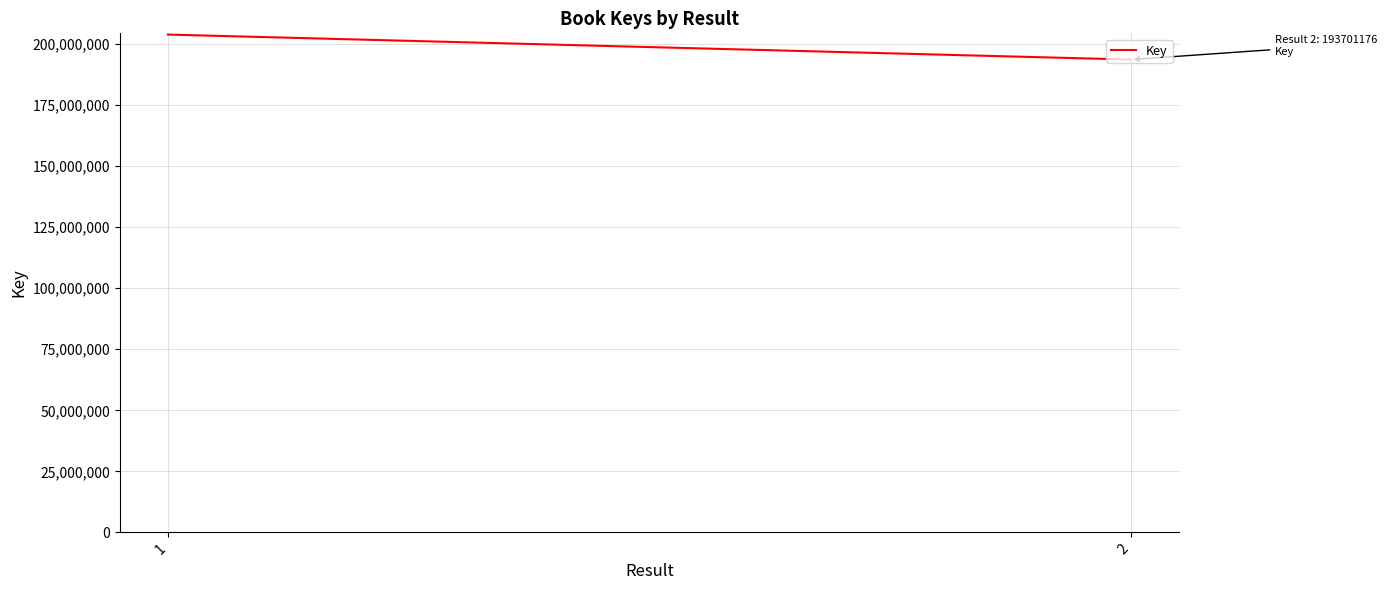

True or false: the data shows 203941469 at 1.

True